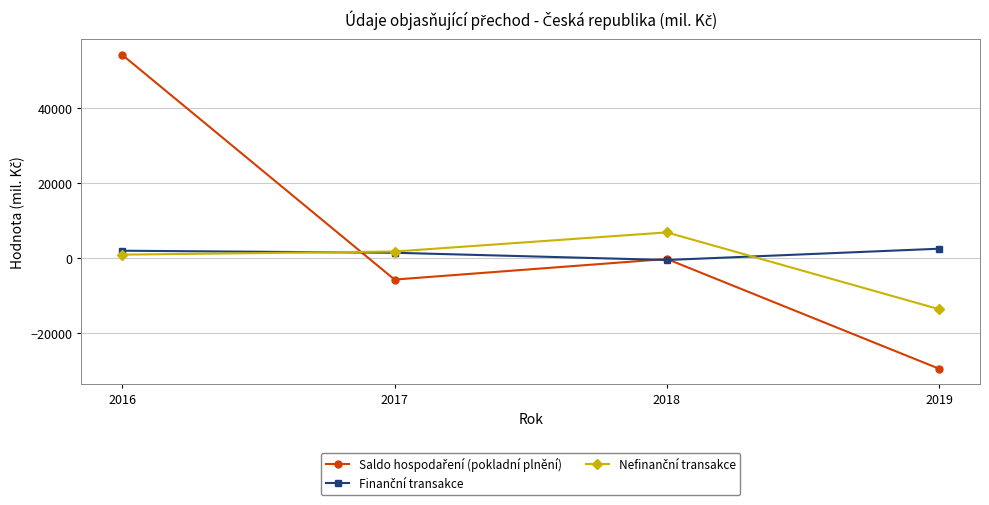

At which category does the chart reach its minimum across all series?

2019